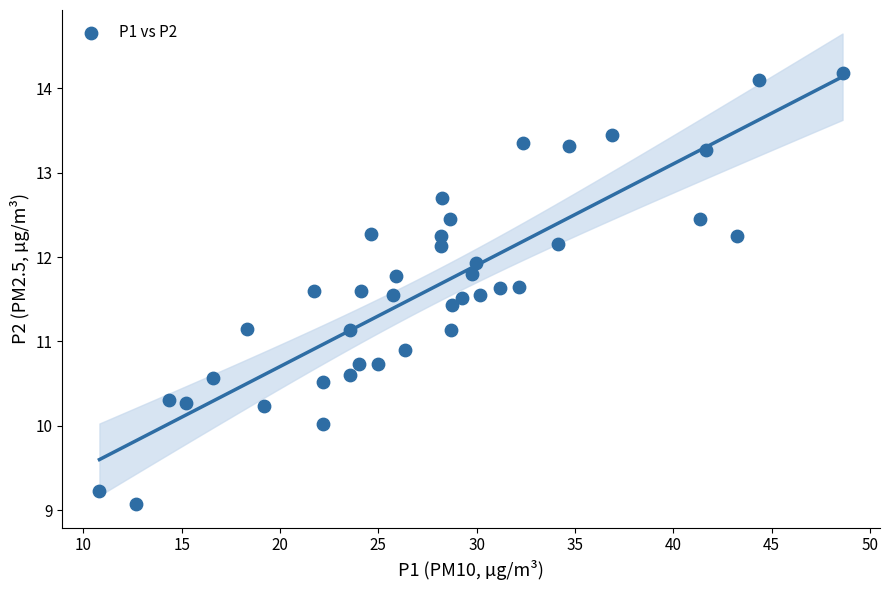

What is the range of X values (max minus min)?

37.8